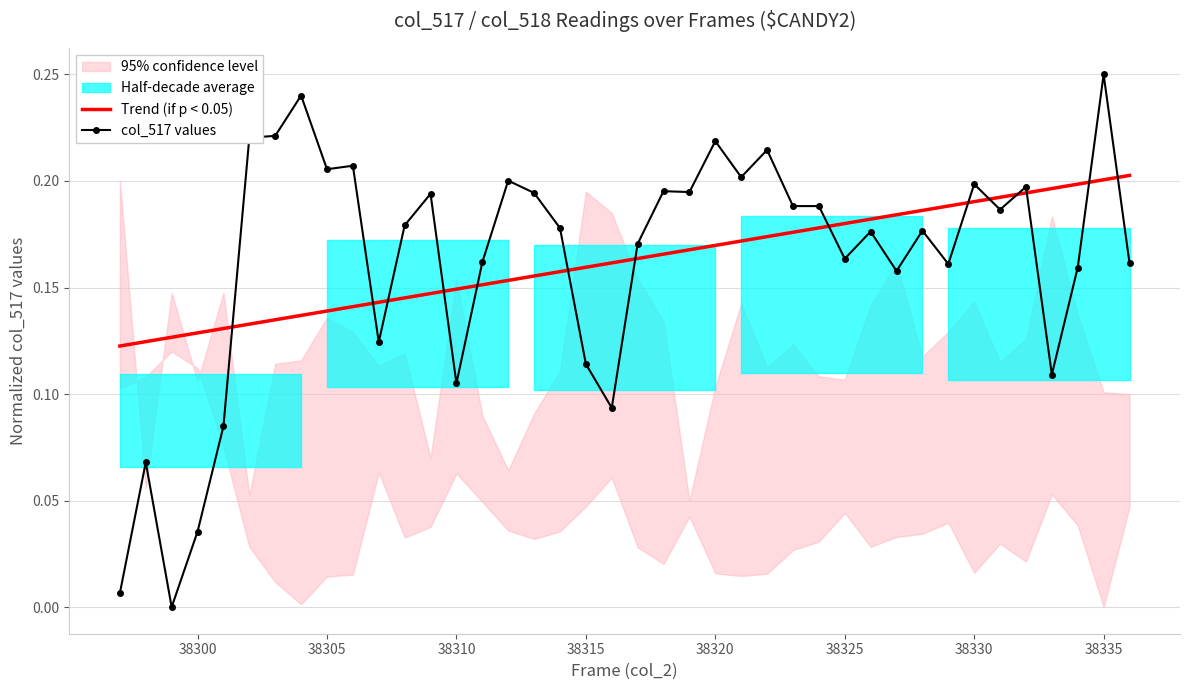

What is the highest value of the Trend (if p < 0.05) series?

0.2